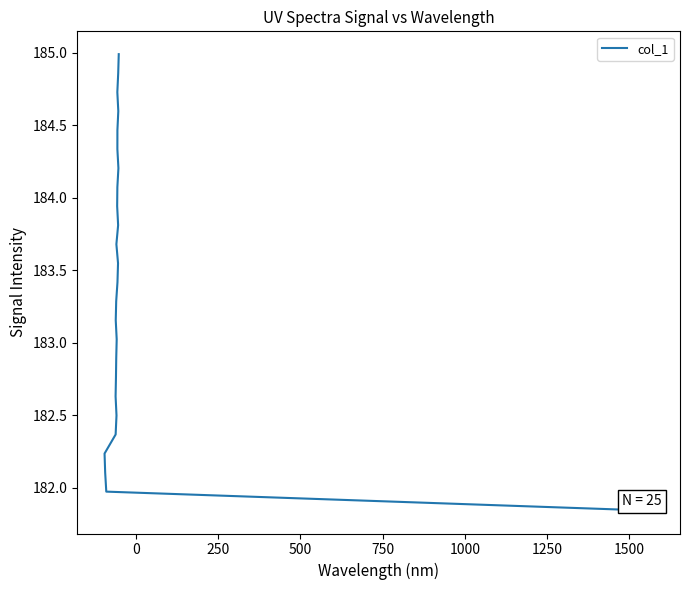

Is it true that the value at 9 is 253.7?

False